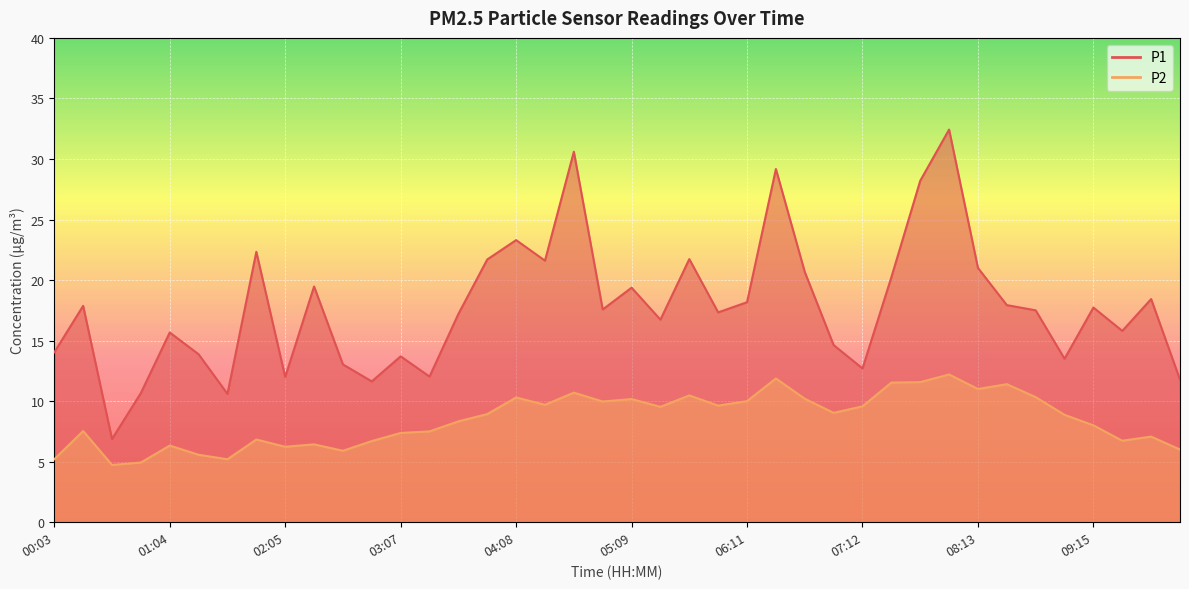

What are all the series names shown in the legend?

P1, P2